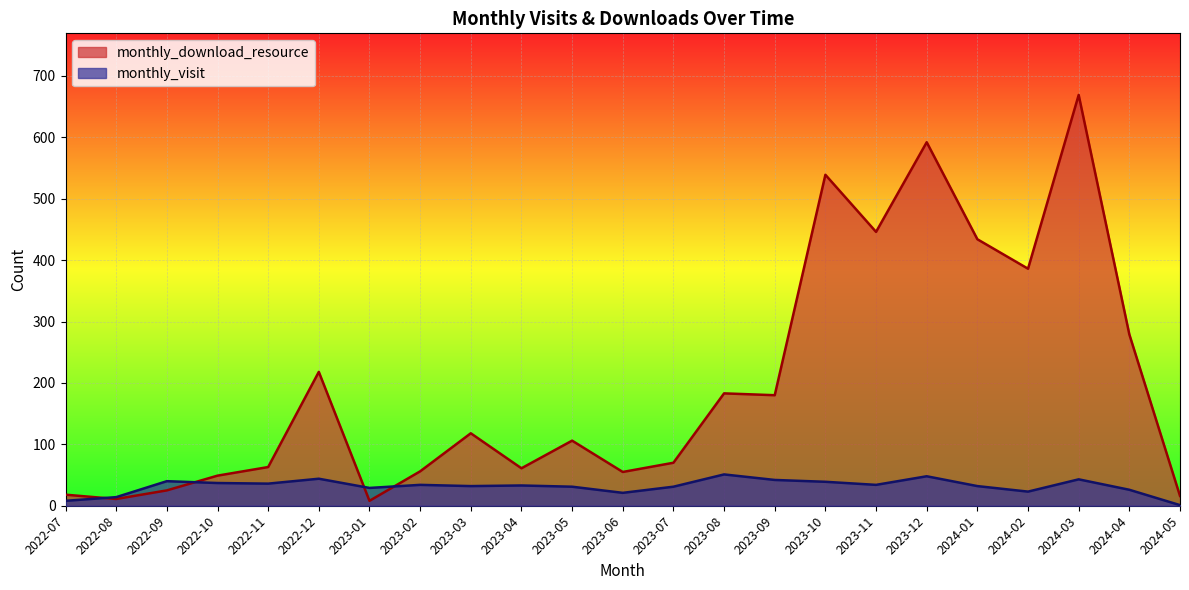

Reading right to left, transcribe all the data shown in this chart.

monthly_visit: 1	26	43	23	32	48	34	39	42	51	31	21	31	33	32	34	29	44	36	37	40	14	8
monthly_download_resource: 16	279	669	386	434	592	446	539	180	183	70	55	106	61	118	56	8	218	63	49	25	11	18